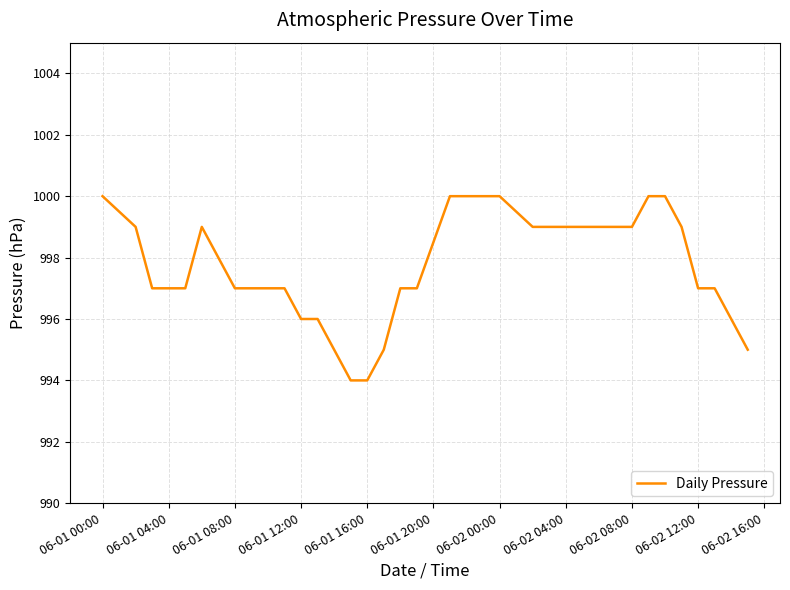

What is the difference between the maximum and minimum values?

6